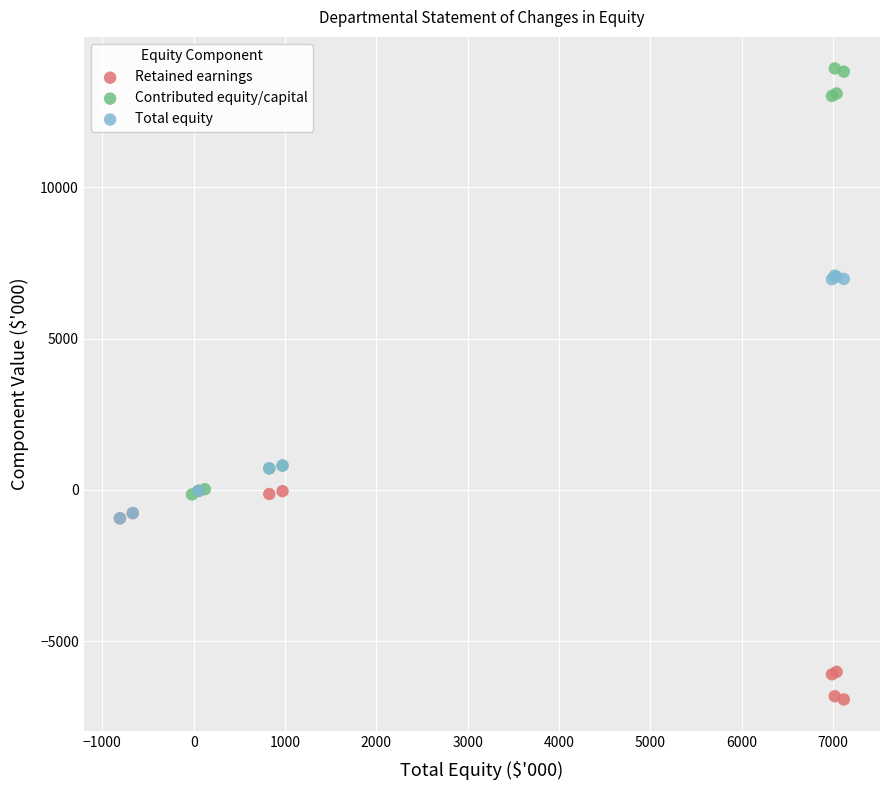

Which series has the widest spread of Y values?

Contributed equity/capital